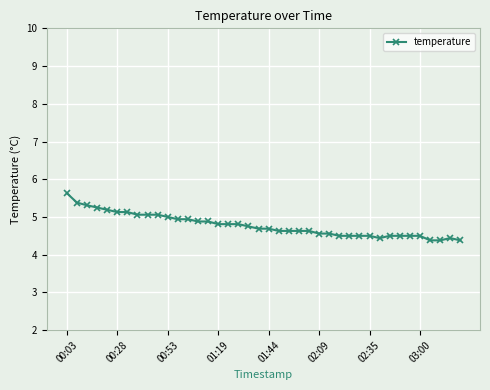

What is the value of the 36th point from the left?

4.5